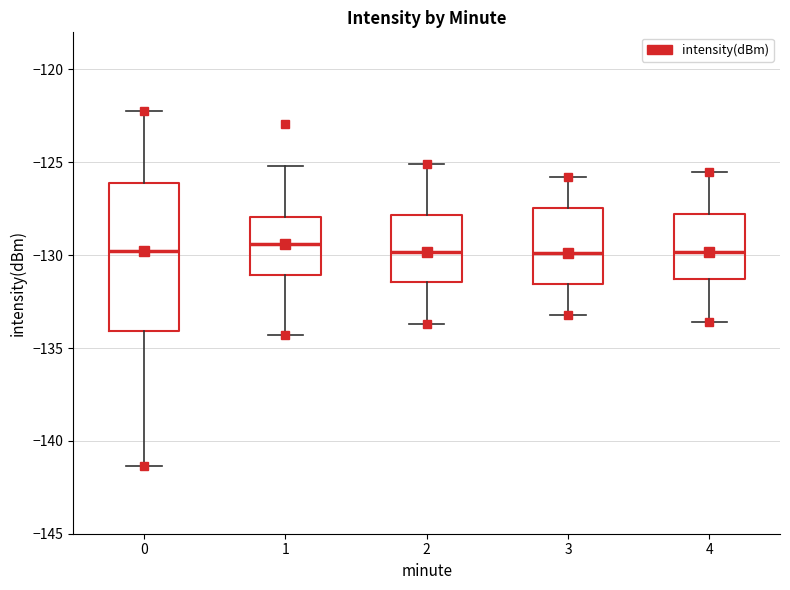

Reading left to right, transcribe this box plot: for each box, give where its median line is, the range the box spans, and where its two whiskers end, as read against the y-axis. The values are not printed on the chart, so give them approximately, as read against the axis.

0: median -130.0, box -134.0 to -126.0, whiskers -141.5 to -122.0
1: median -129.5, box -131.0 to -128.0, whiskers -134.5 to -125.0
2: median -130.0, box -131.5 to -128.0, whiskers -133.5 to -125.0
3: median -130.0, box -131.5 to -127.5, whiskers -133.0 to -126.0
4: median -130.0, box -131.5 to -128.0, whiskers -133.5 to -125.5